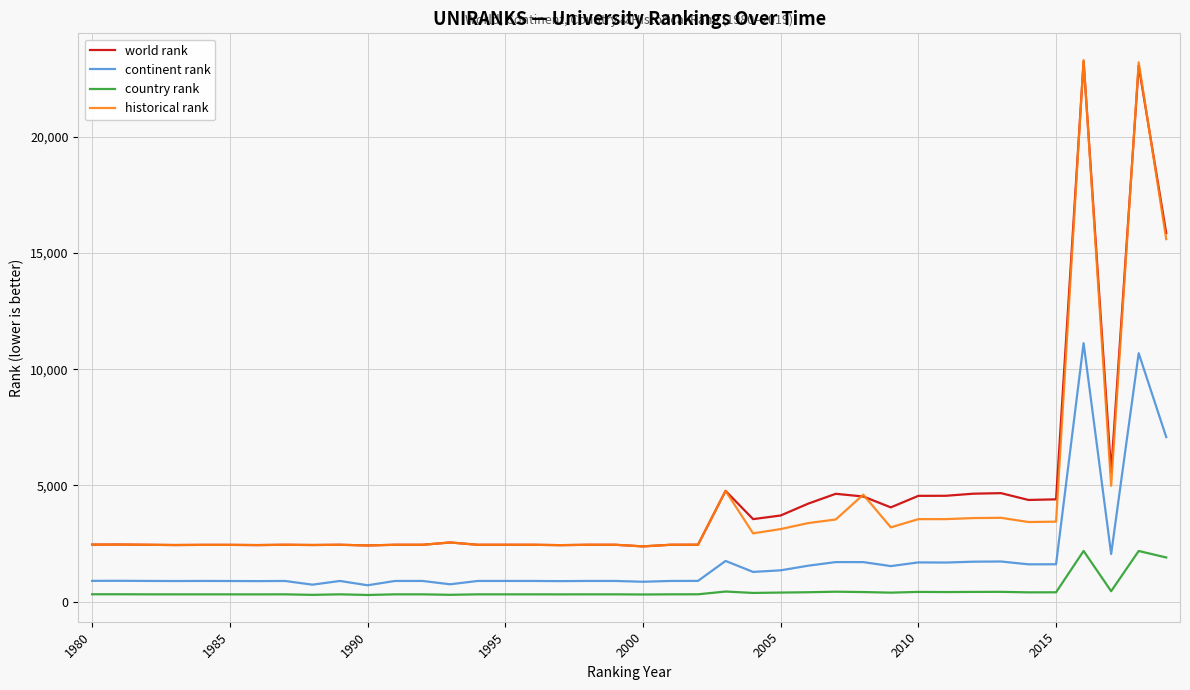

True or false: historical rank and continent rank cross at least once.

False